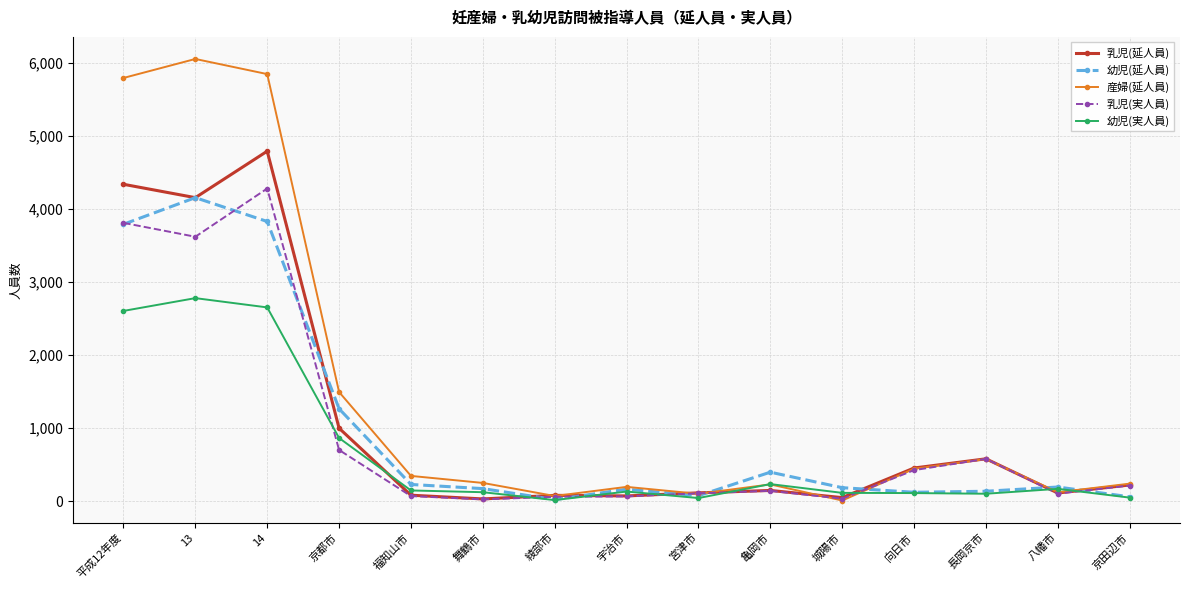

Is this an area chart (filled region under the line)?

No